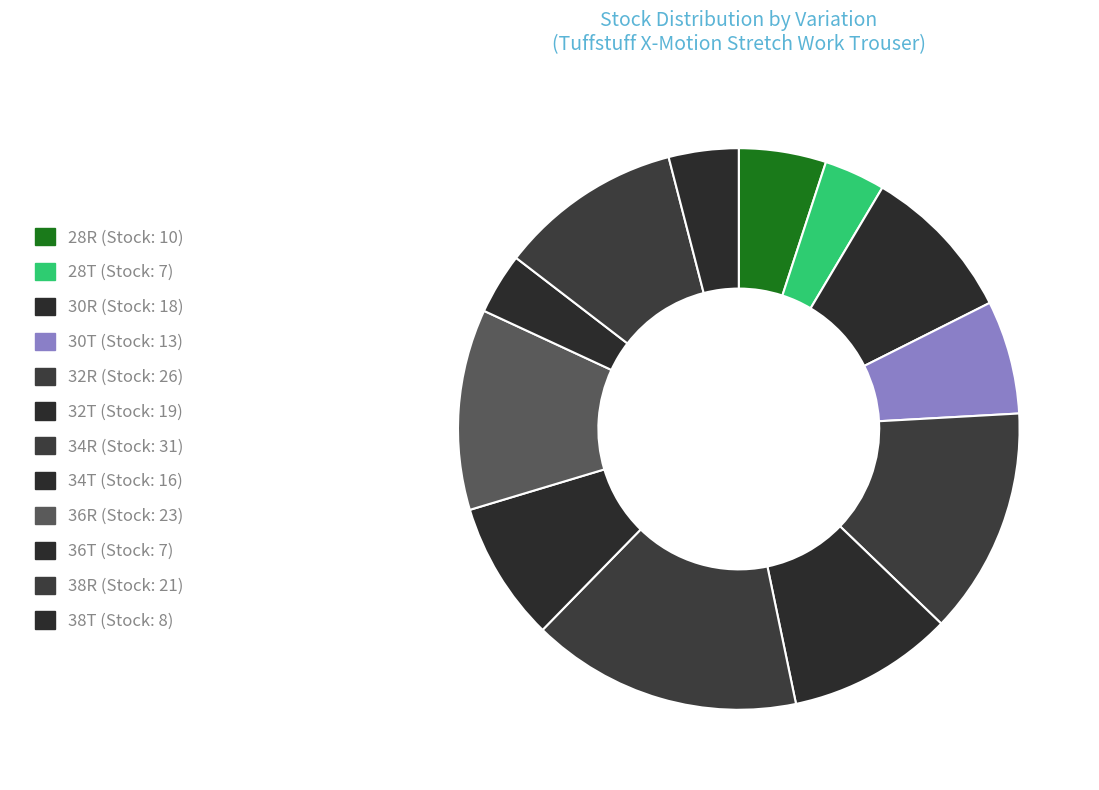

Does any single category account for the majority?

No